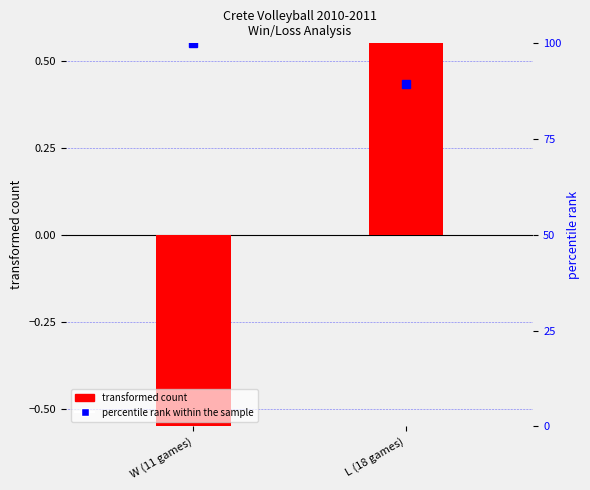

Which series has the widest spread of values?

transformed count